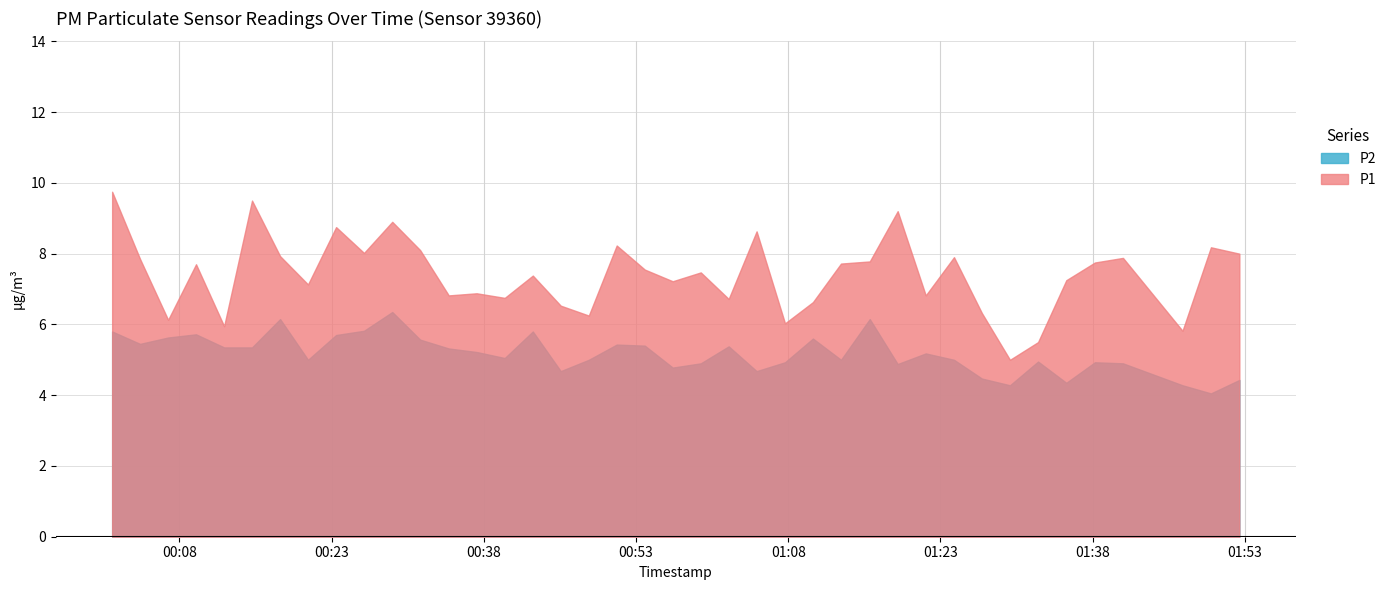

How many values in the P1 series exceed 7?

25